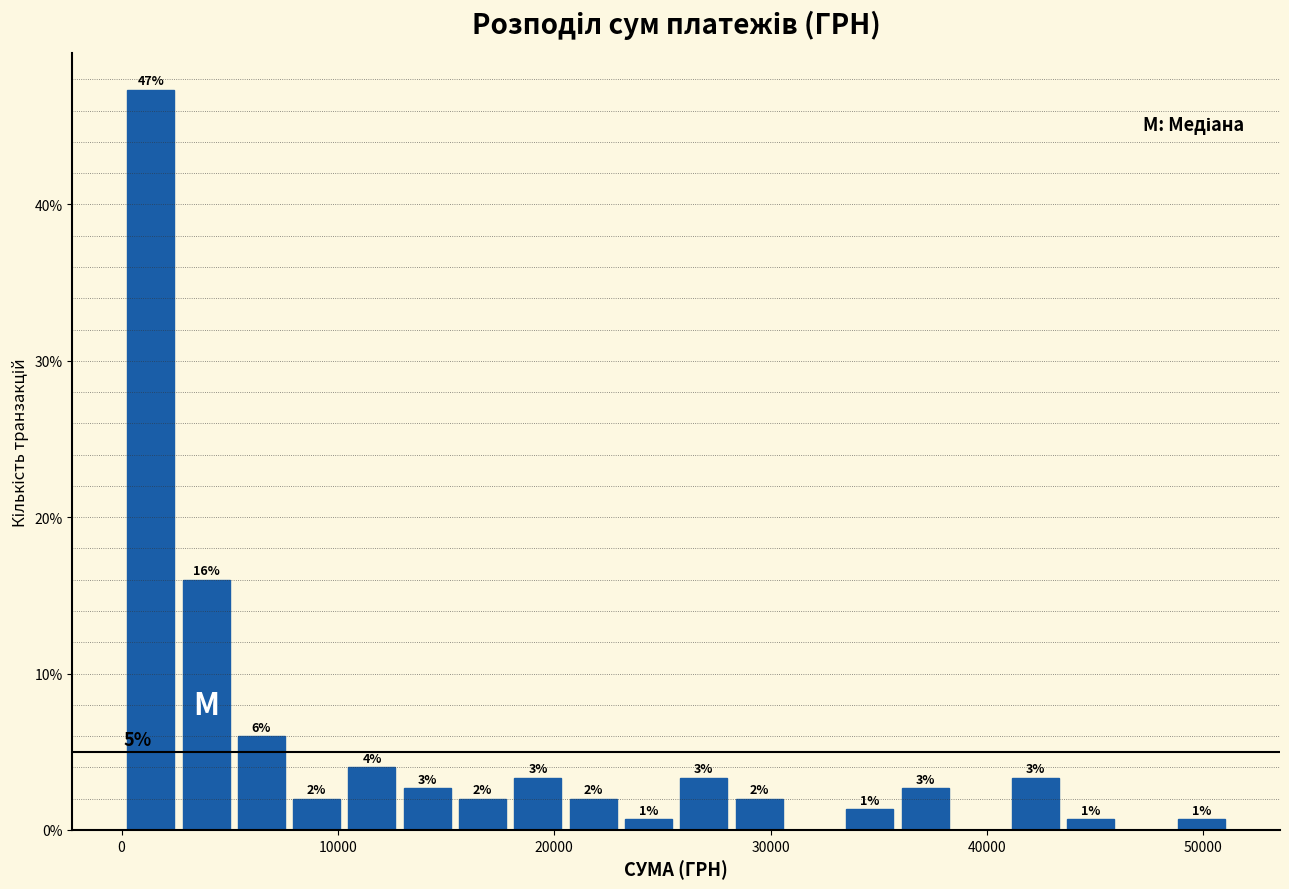

Read against the x-axis, roughly where is the centre of the tallest bar?

1000